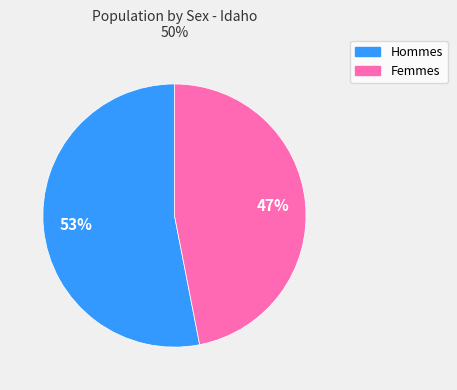

To the nearest percent, what percentage of the pie is Hommes?

53%